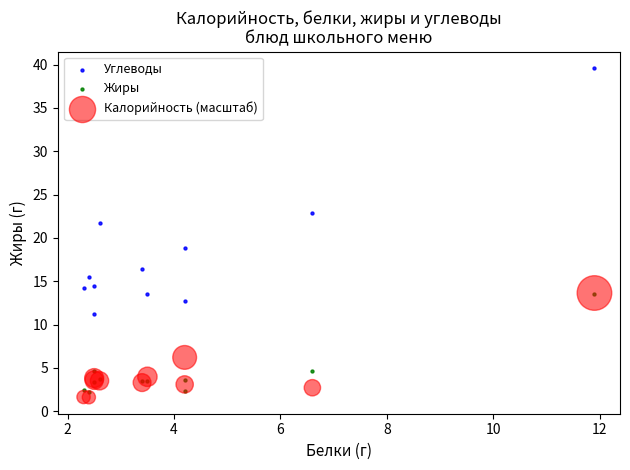

In the Калорийность (масштаб) series, what Y value is closest to 7?

6.2